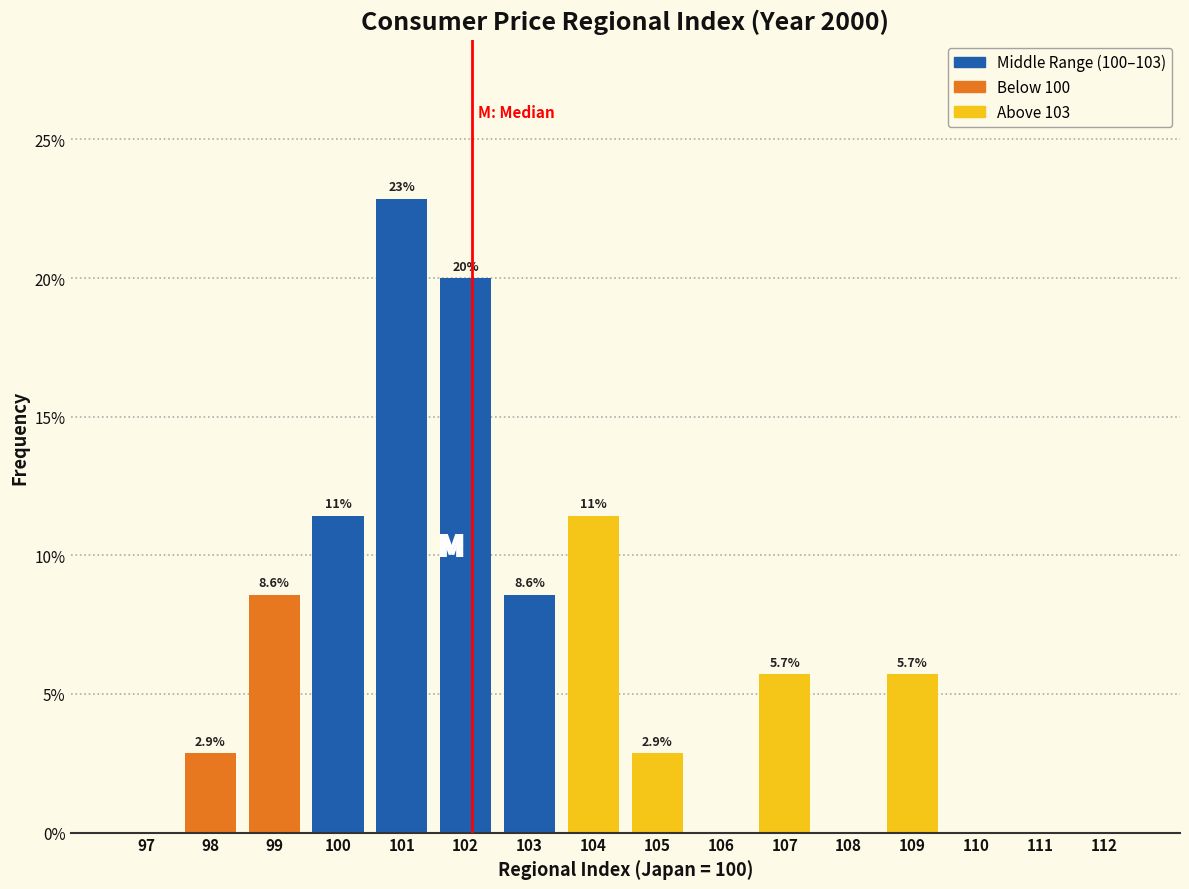

Reading right to left, list all the values displayed in this chart.

112=0.0	111=0.0	110=0.0	109=5.7	108=0.0	107=5.7	106=0.0	105=2.9	104=11.4	103=8.6	102=20.0	101=22.9	100=11.4	99=8.6	98=2.9	97=0.0